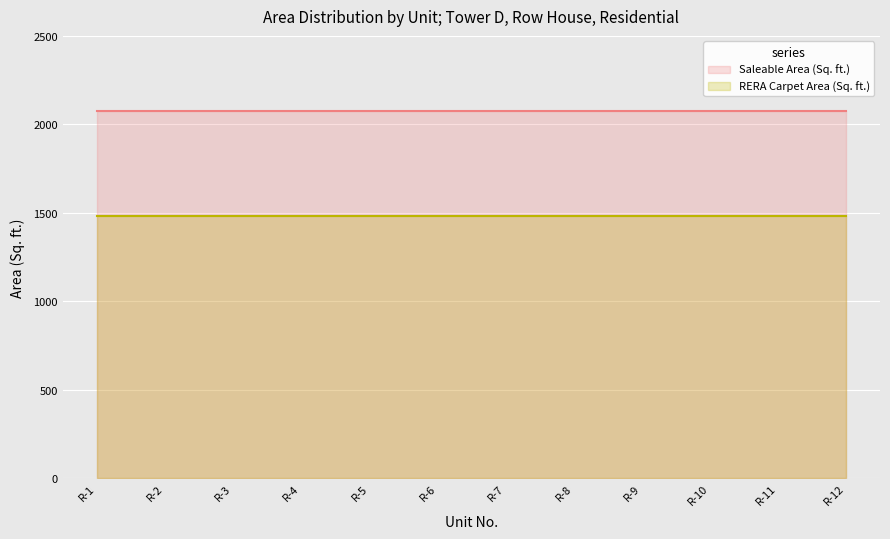

List the series in order of their overall mean, lowest first.

RERA Carpet Area (Sq. ft.), Saleable Area (Sq. ft.)